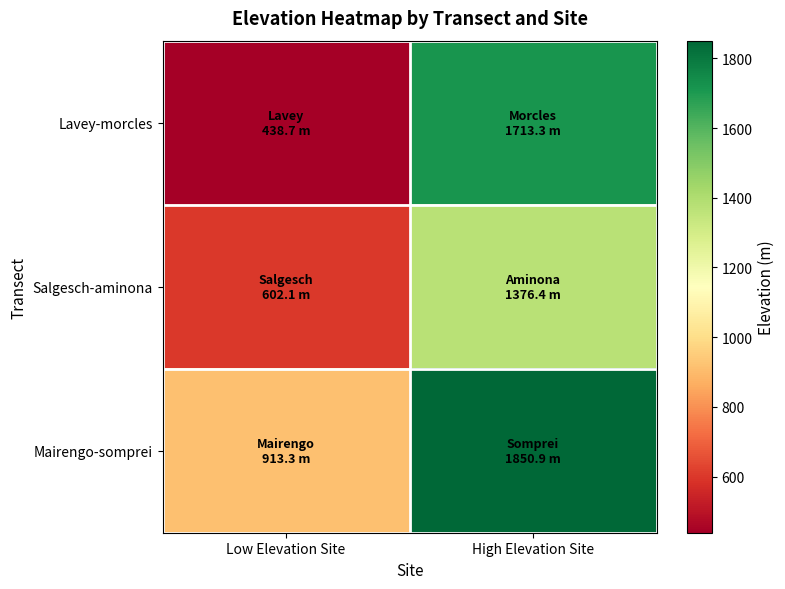

Reading left to right, extract all data points from this chart.

Lavey-morcles: Low Elevation Site=438.7	High Elevation Site=1713.3
Salgesch-aminona: Low Elevation Site=602.1	High Elevation Site=1376.4
Mairengo-somprei: Low Elevation Site=913.3	High Elevation Site=1850.9